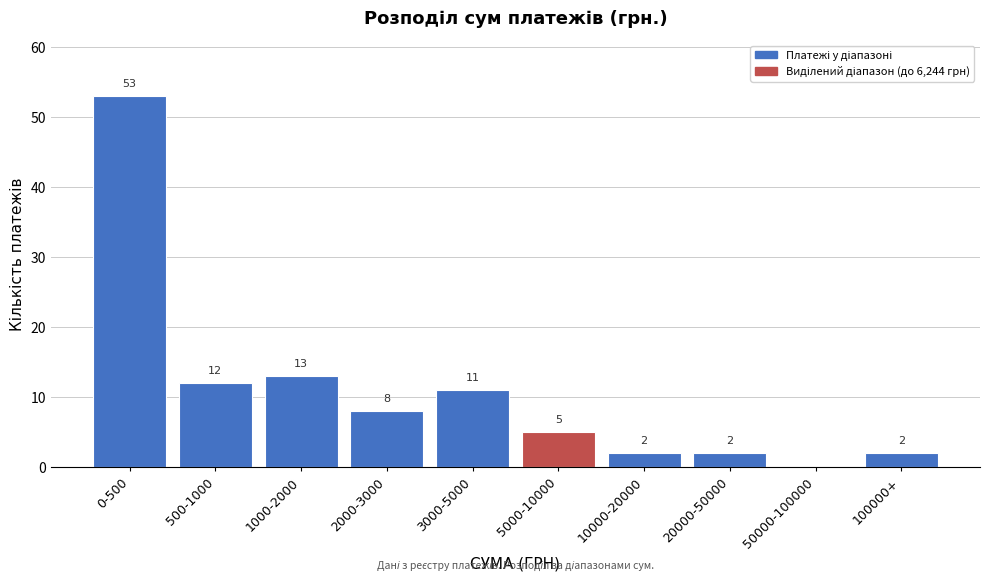

Reading left to right, transcribe all the data shown in this chart.

0-500=53	500-1000=12	1000-2000=13	2000-3000=8	3000-5000=11	5000-10000=5	10000-20000=2	20000-50000=2	50000-100000=0	100000+=2